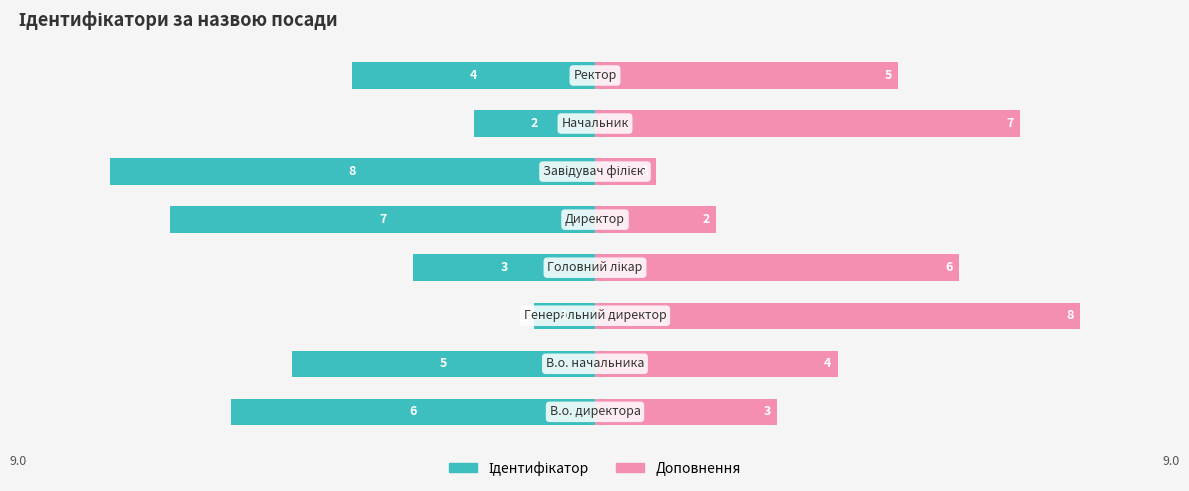

What are all the series names shown in the legend?

Ідентифікатор, Доповнення